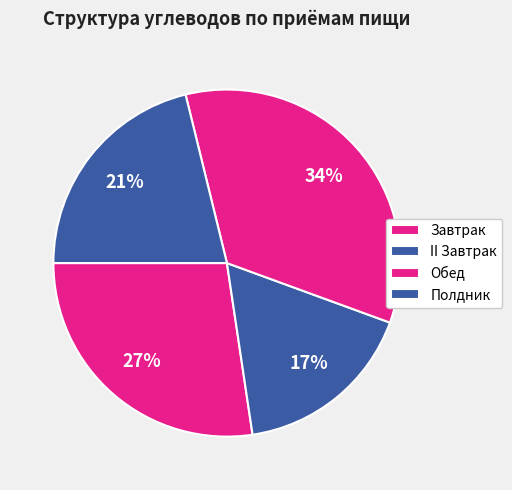

Between Обед and Полдник, which is larger?

Обед